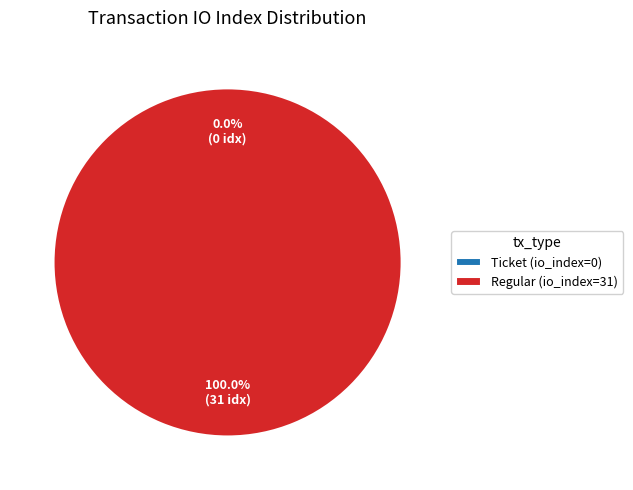

Count the number of slices in the pie.

2